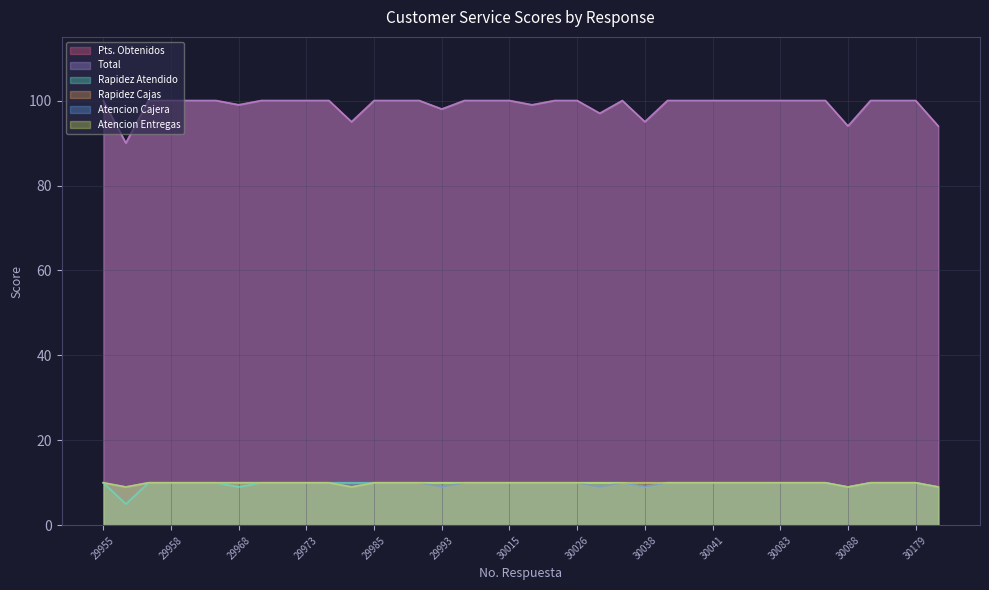

How many data points in Total are less than 100?

9